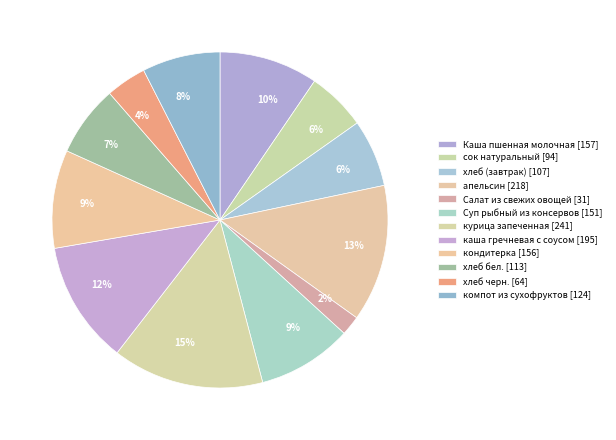

How many segments does this pie chart have?

12